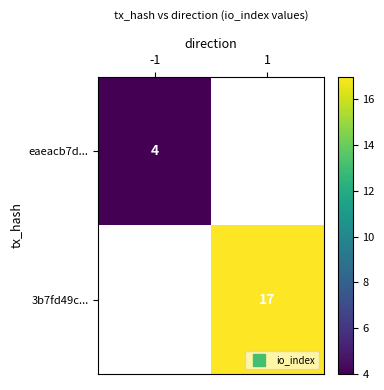

List the labels in order of eaeacb7d... value, largest first.

-1, 1